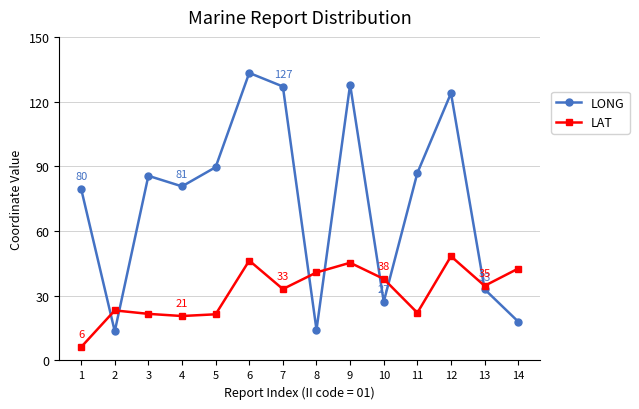

Which series has the widest spread of values?

LONG